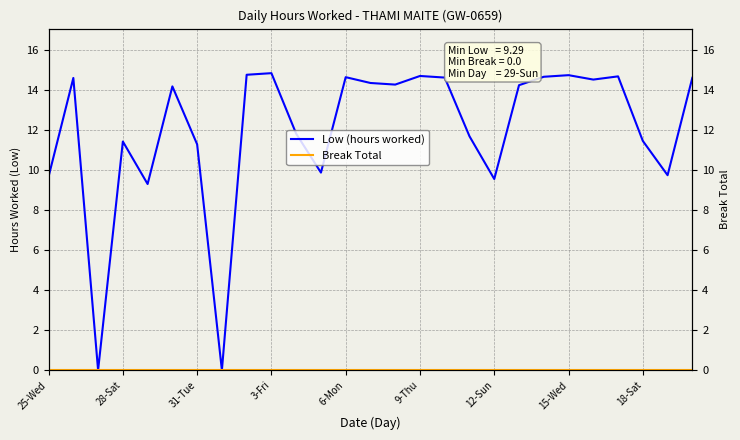

Which series changed the most between 11 and 20?

Low (hours worked)